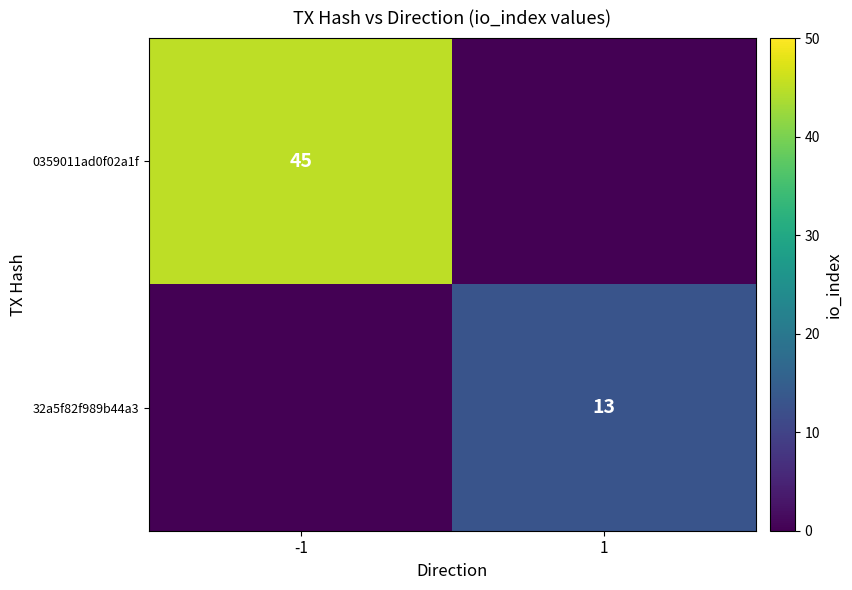

Is it true that 32a5f82f989b44a3 equals 6 at 1?

False